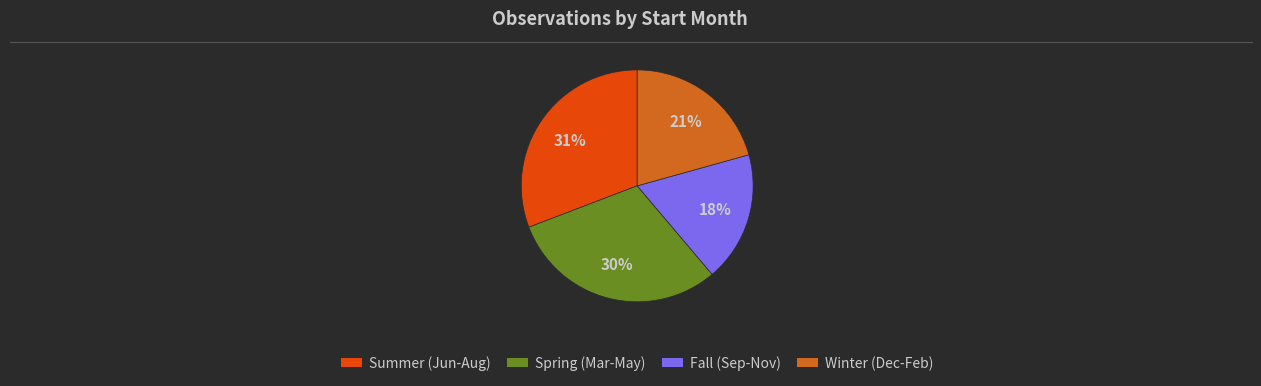

Is there a majority slice in this chart?

No